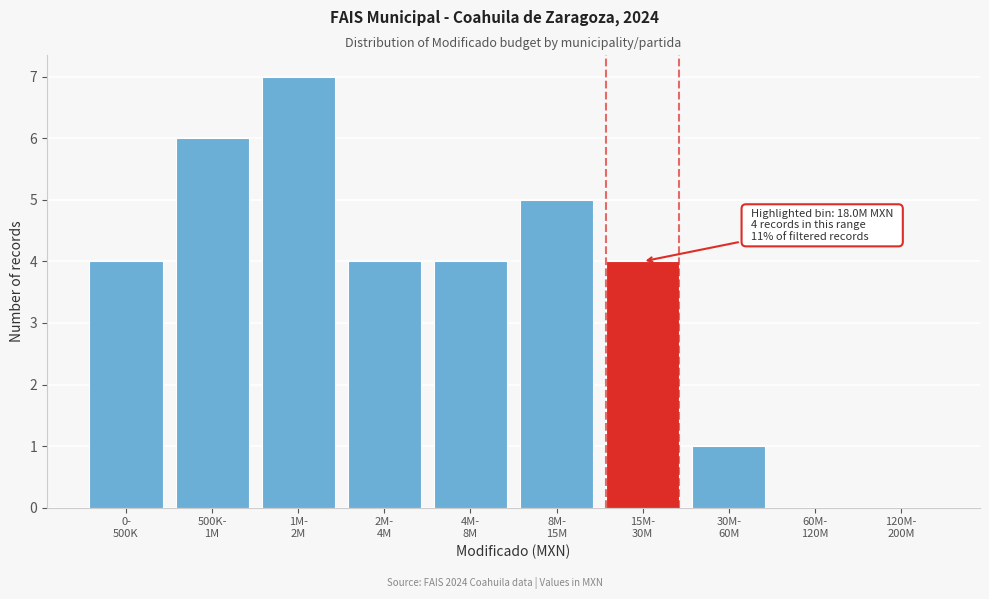

What is the maximum value shown in the chart?

7